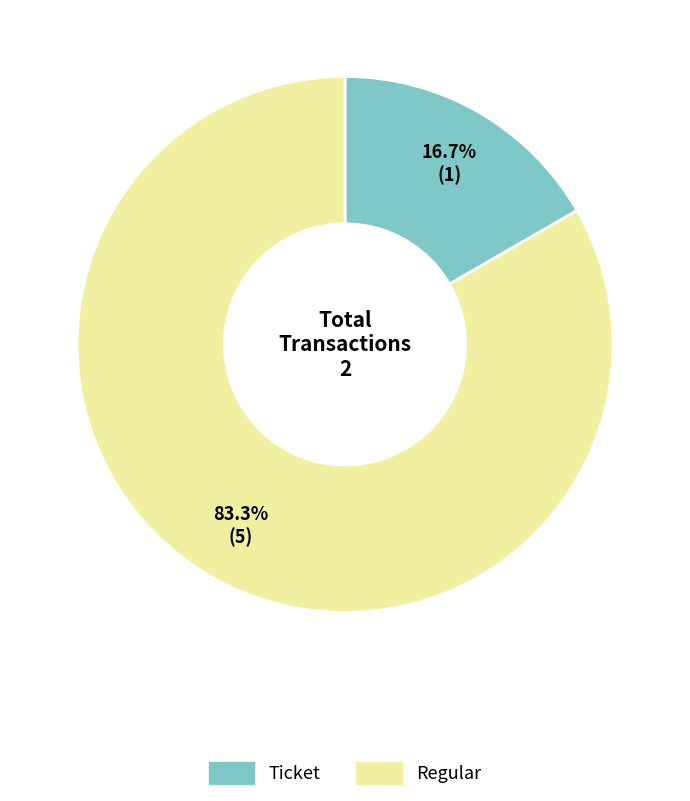

Which category has the biggest portion of the pie?

Regular